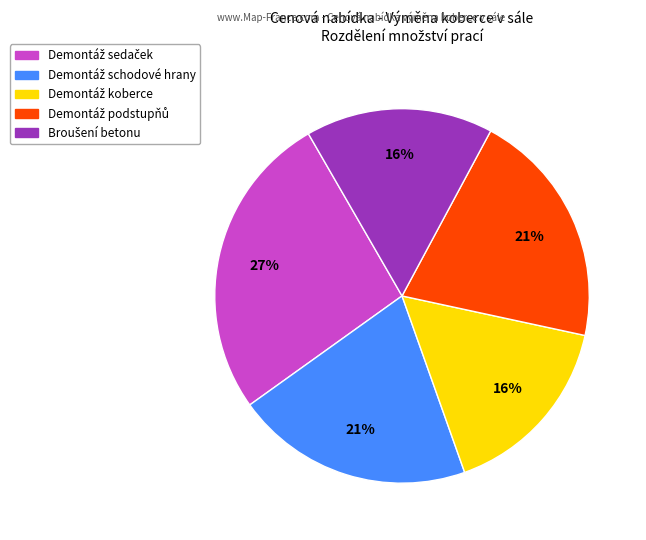

To the nearest percent, what is the average slice percentage?

20%